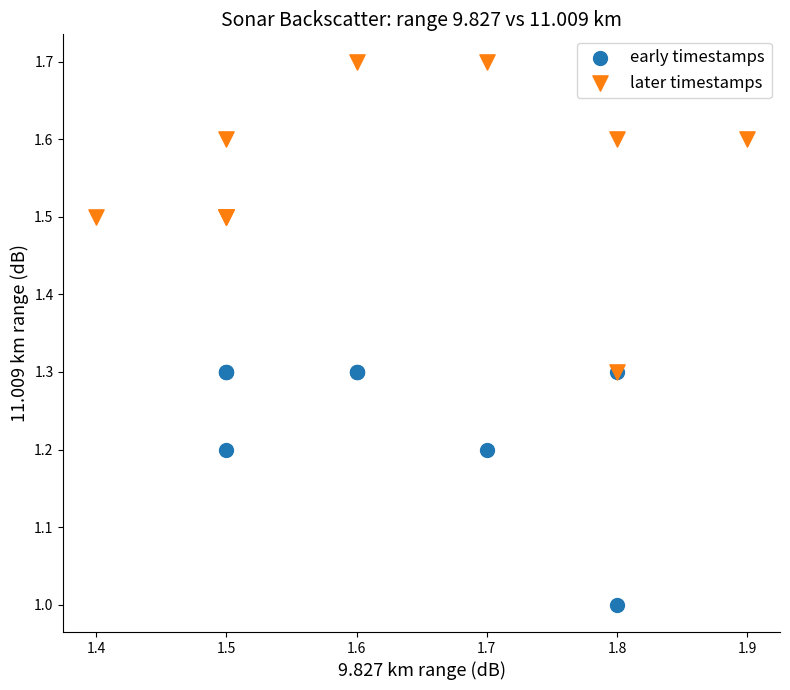

Which series has the largest Y range (max minus min)?

later timestamps